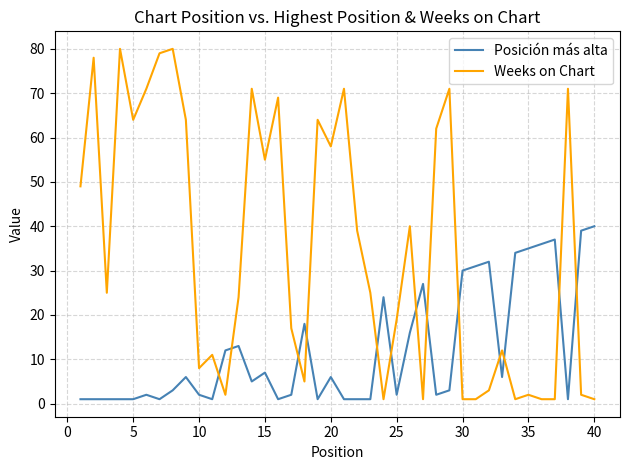

List the series in order of their overall mean, highest first.

Weeks on Chart, Posición más alta